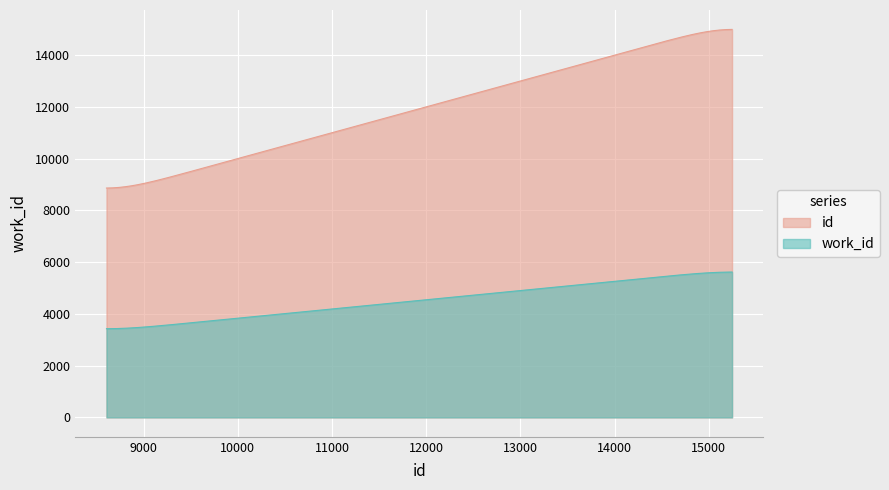

True or false: id and work_id cross at least once.

False